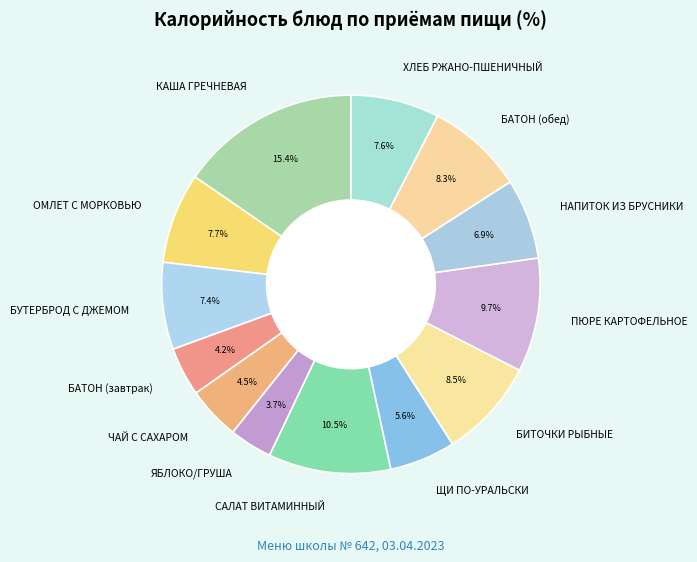

Is there a majority slice in this chart?

No